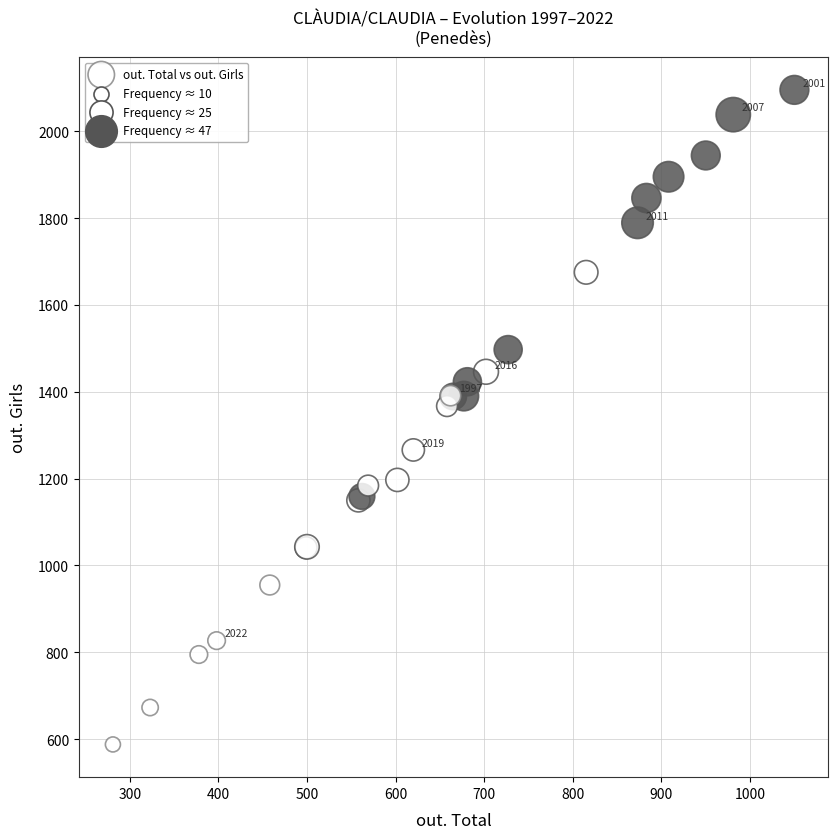

What Y value in the scatter plot is closest to 1341?

1367